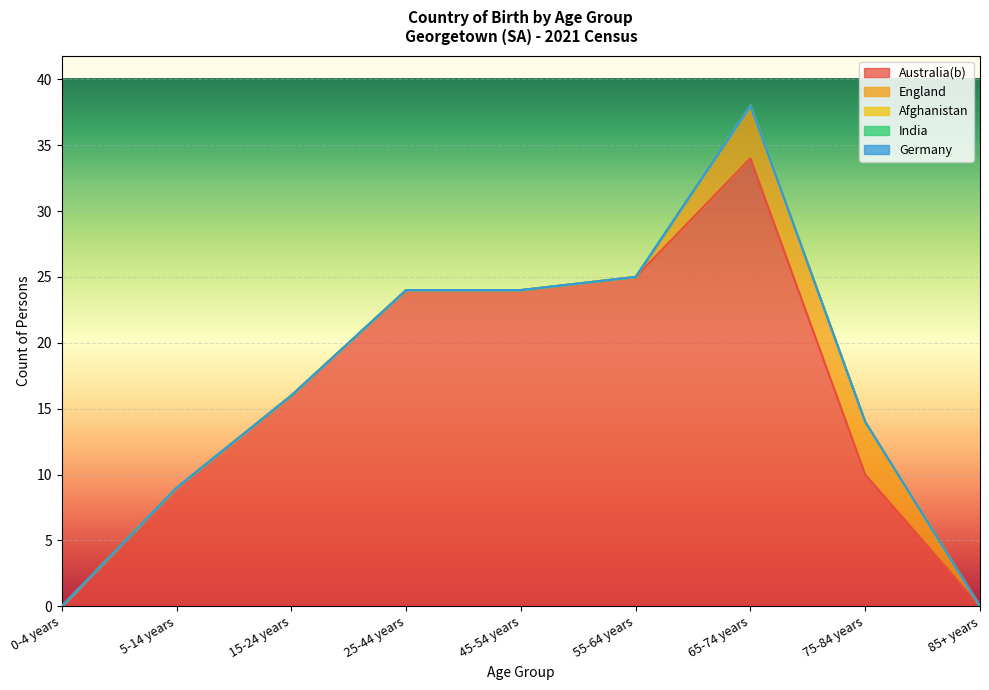

Which series has the largest total across all categories?

Australia(b)